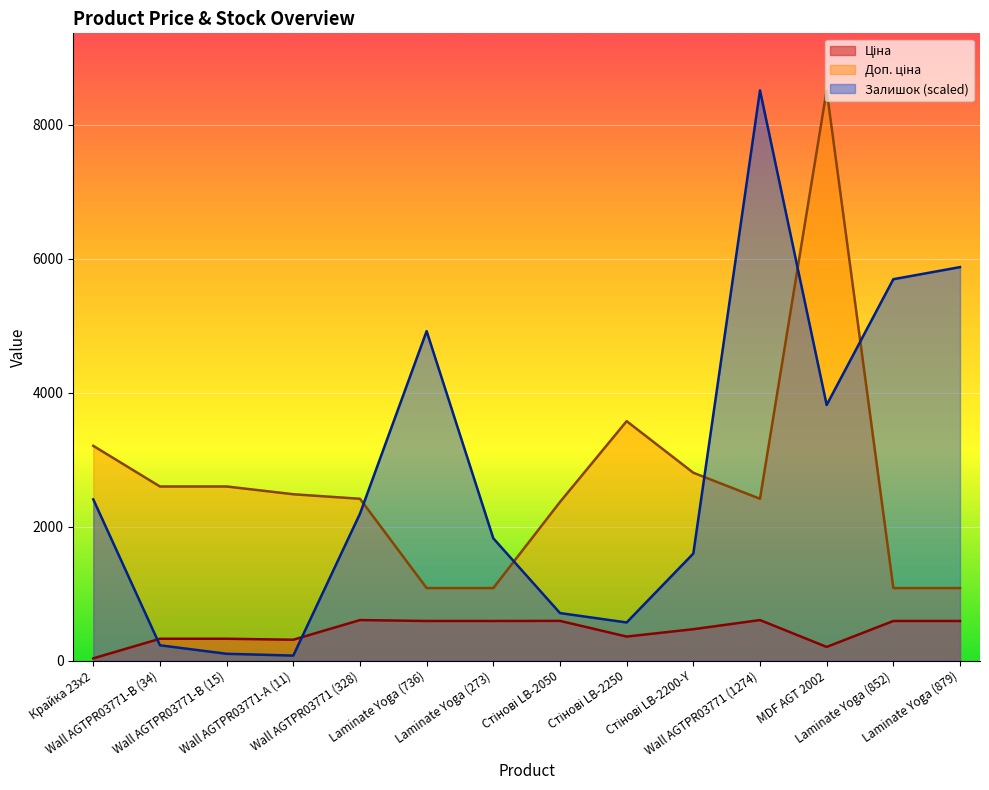

What position from the left is Laminate Yoga (879)?

14